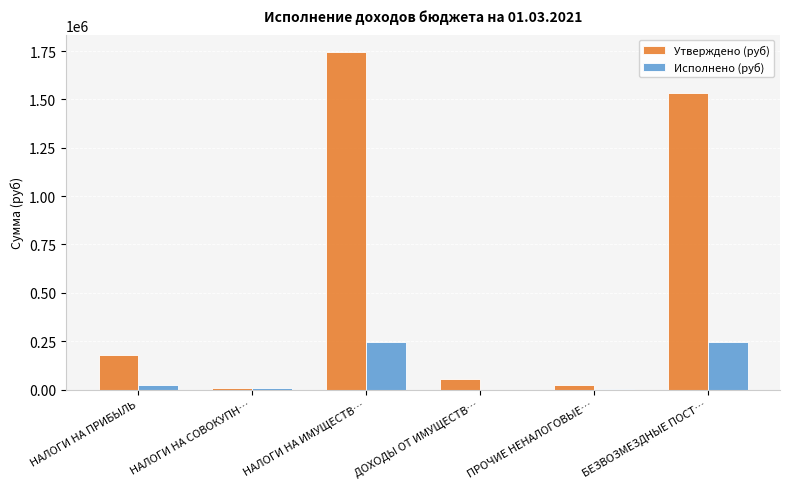

Which category has the highest value across all series?

НАЛОГИ НА ИМУЩЕСТВ…